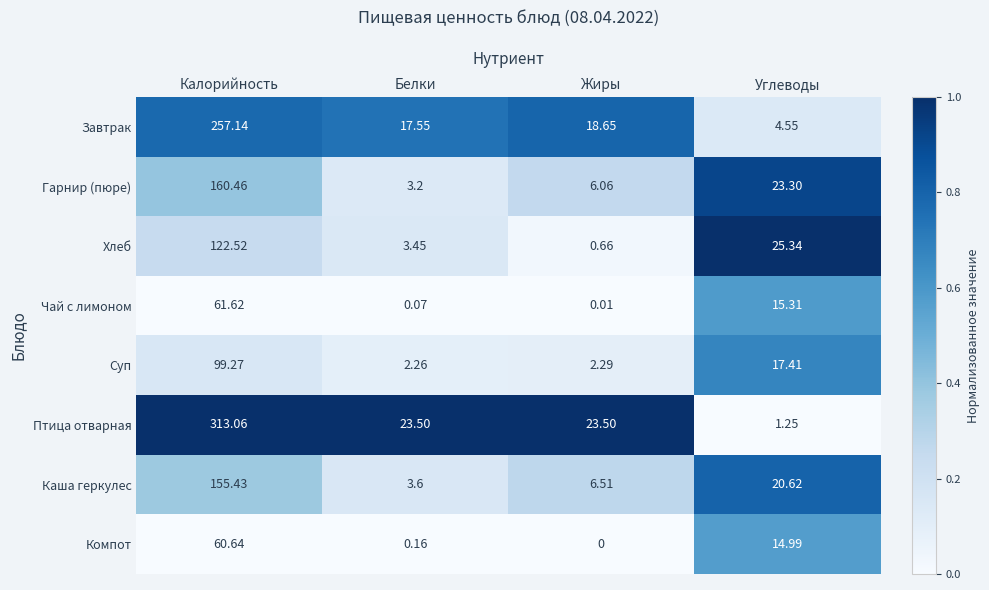

At which category is the sum across all series the highest?

Калорийность